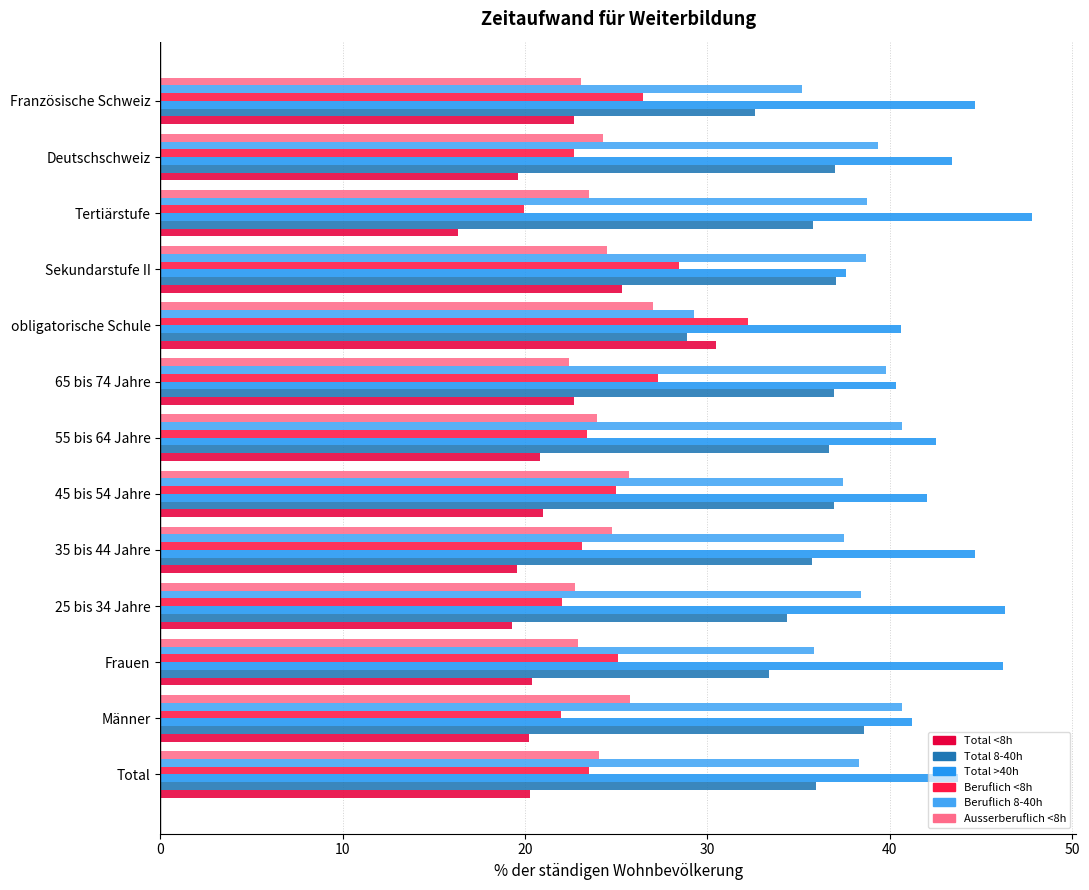

Which label corresponds to the smallest value in the chart?

Tertiärstufe